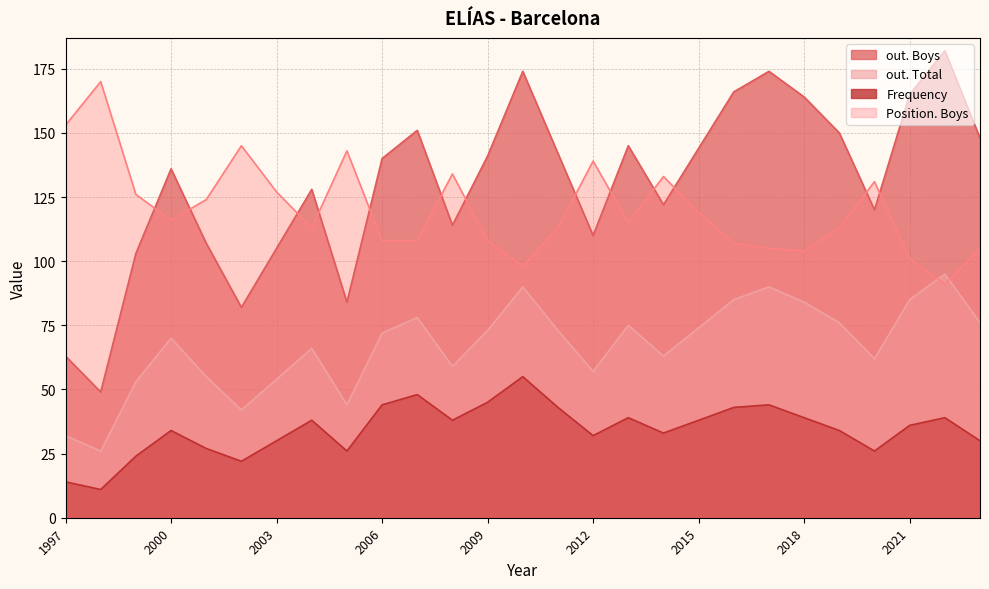

What is the highest value of the out. Total series?

95